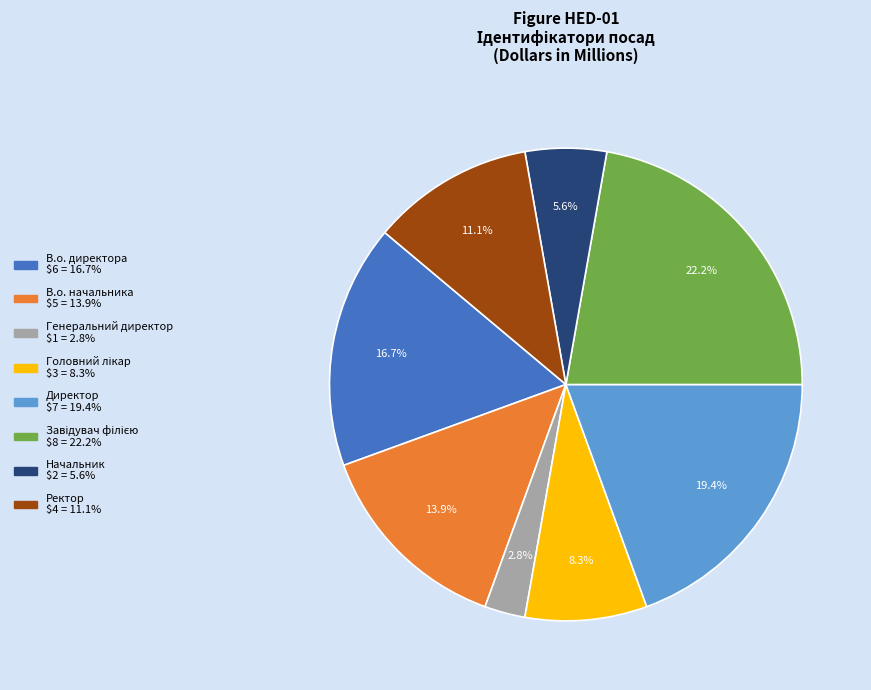

Which slice is the smallest?

Генеральний директор